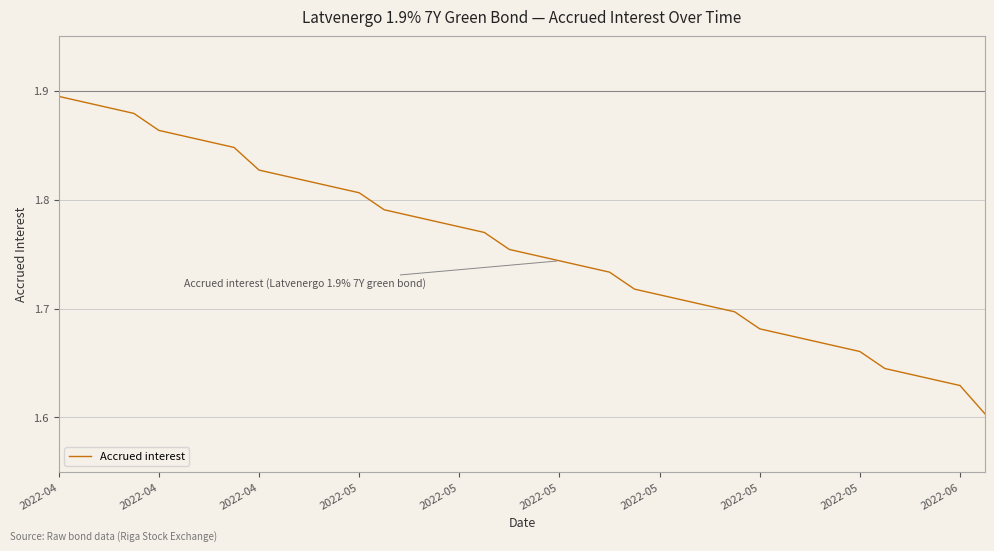

Does the chart have visible grid lines?

Yes